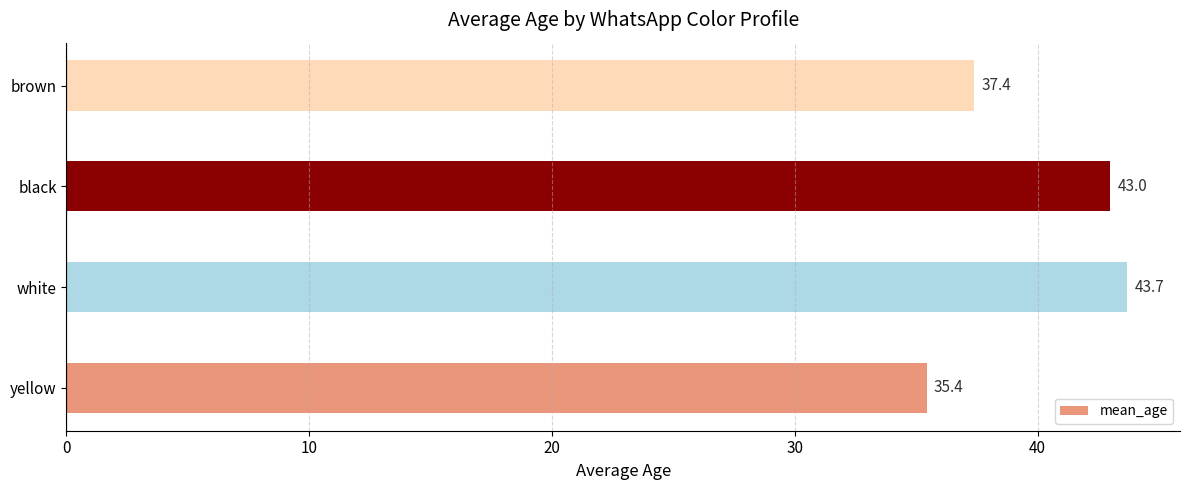

What is the average value?

39.9